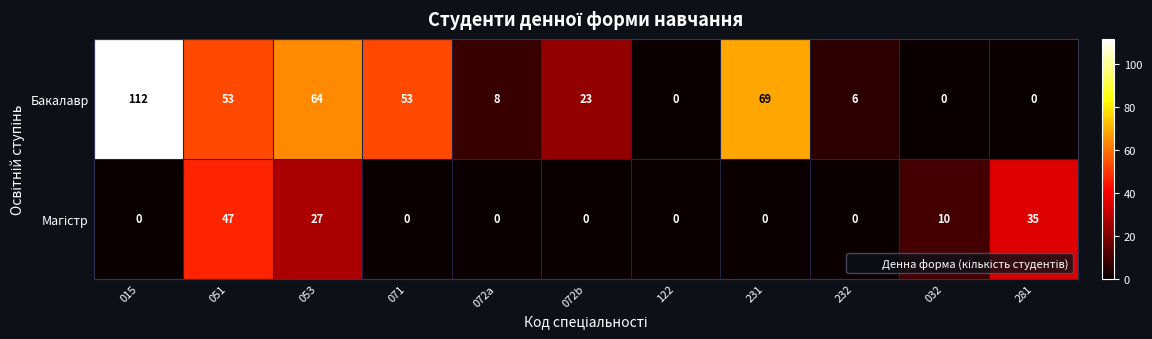

Which category has the highest value in the Бакалавр series?

015